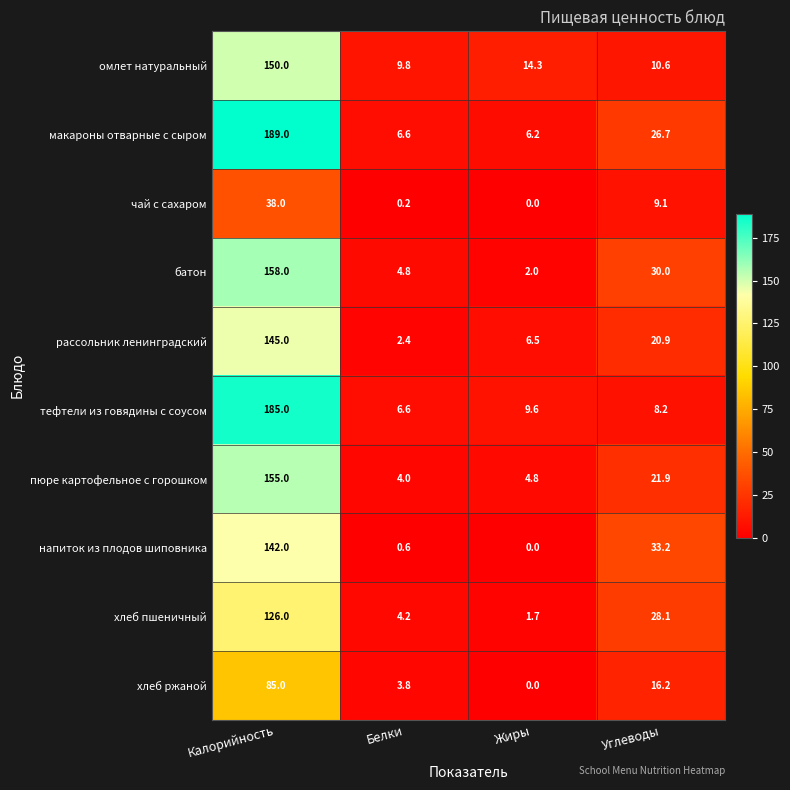

Which series changed the most between Белки and Углеводы?

напиток из плодов шиповника